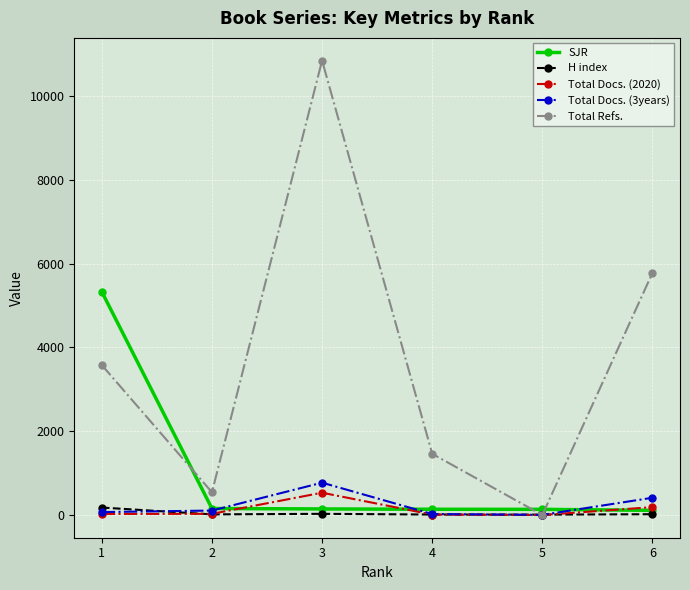

What is the difference between the second highest and second lowest values in the Total Refs. series?

5240